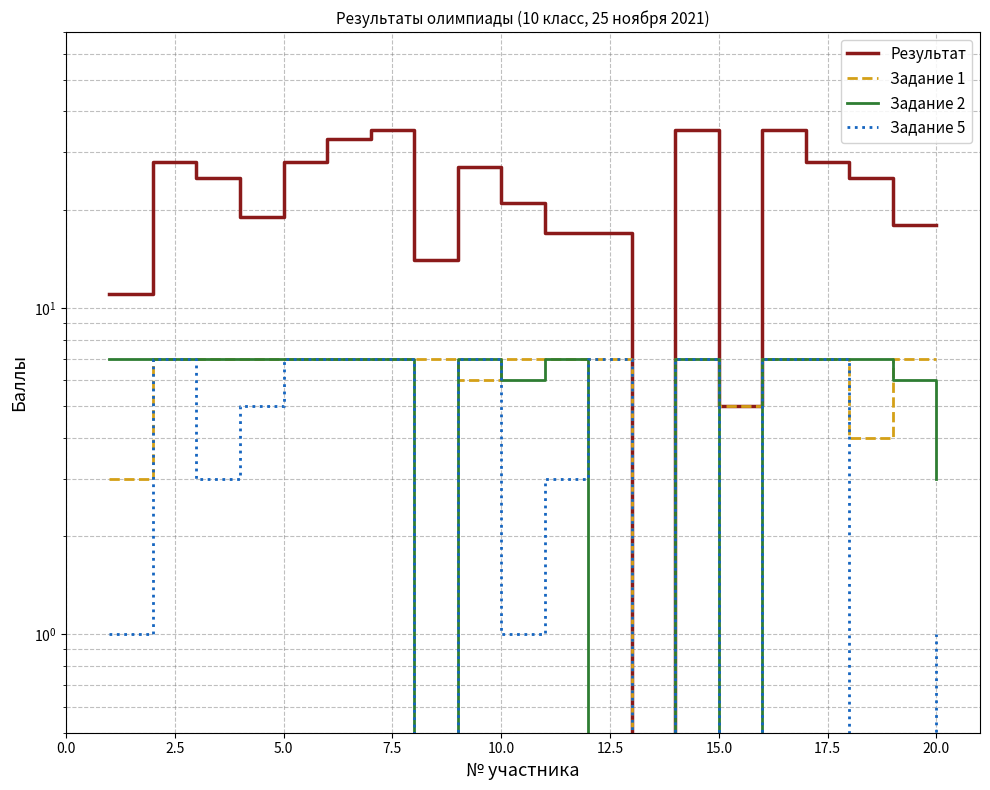

How many values in the Результат series exceed 25?

8